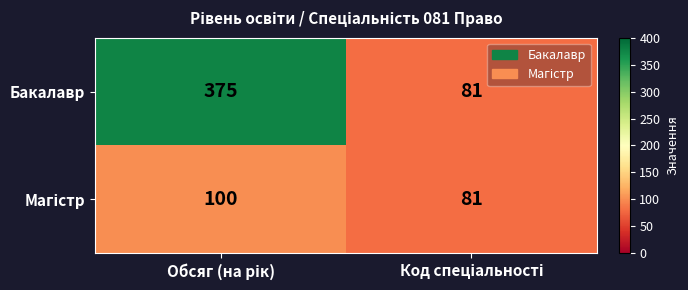

What is the highest value of the Бакалавр series?

375